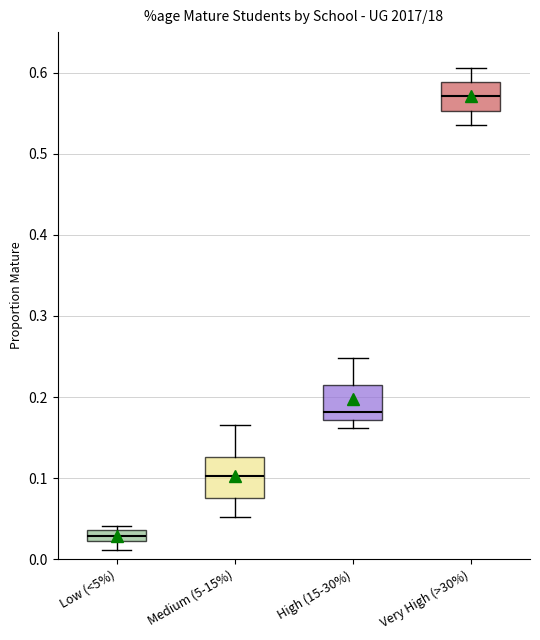

Where is the lower edge of the box for Medium (5-15%) on the y-axis? The values are not printed on the chart, so give them approximately, as read against the axis.

0.08